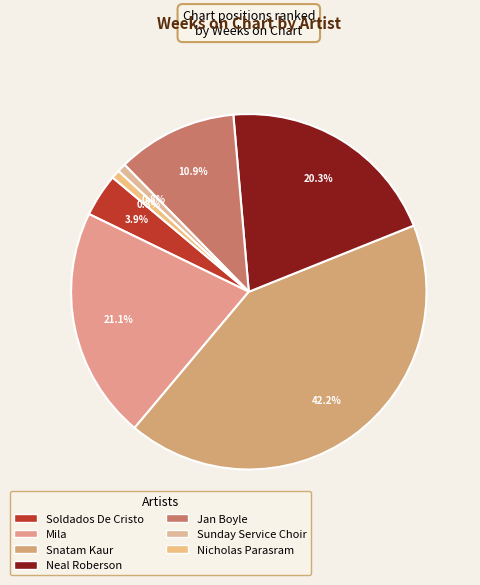

The Snatam Kaur slice represents 42% of the pie. True or false?

True